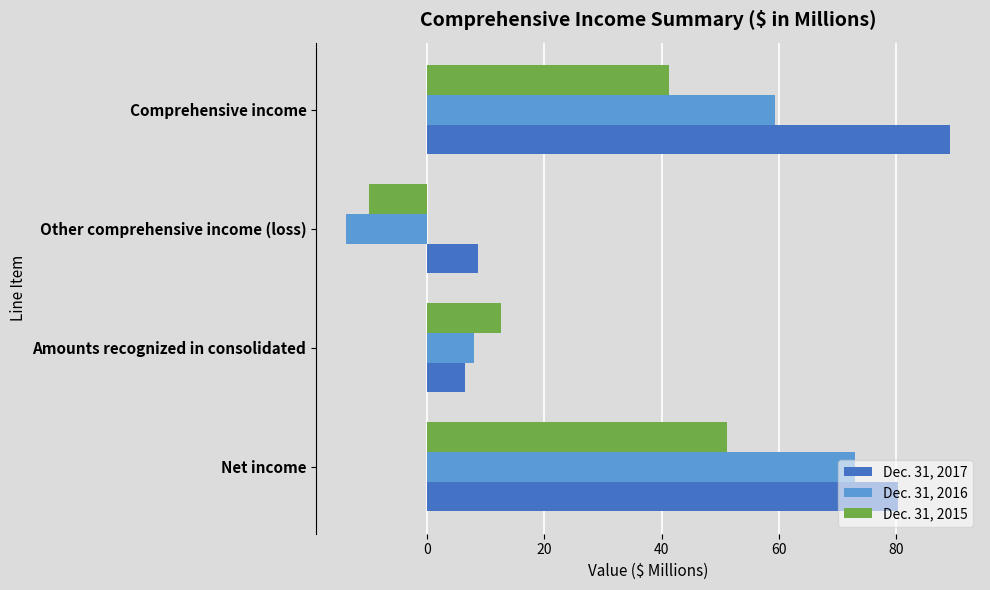

What is the difference between the highest and lowest values at Other comprehensive income (loss)?

22.5